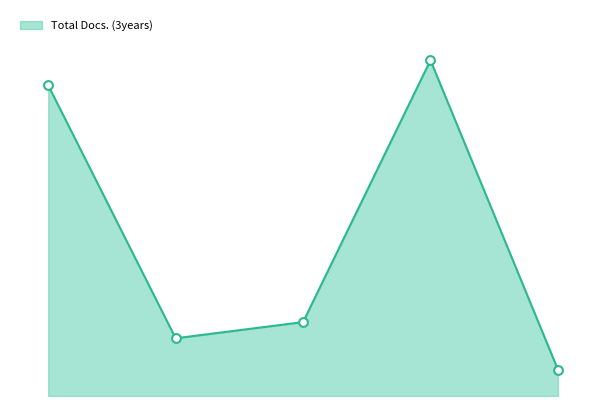

At which category is the sum across all series the highest?

4